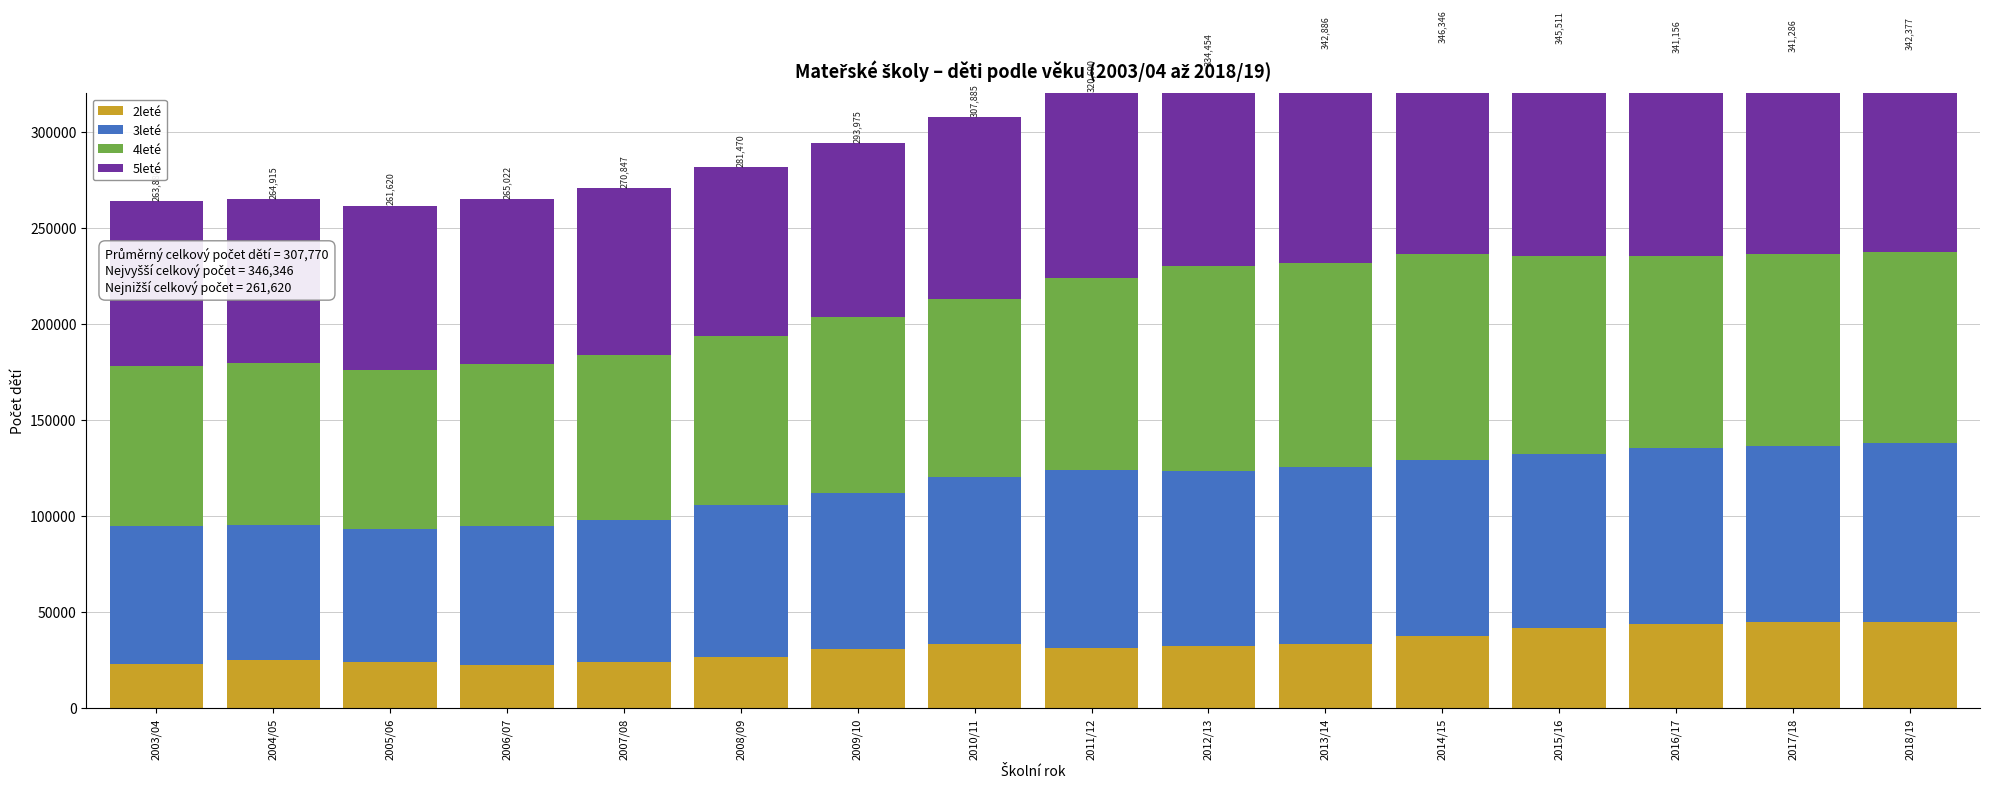

Is the value of 5leté at 2012/13 greater than the value of 3leté at 2009/10?

Yes